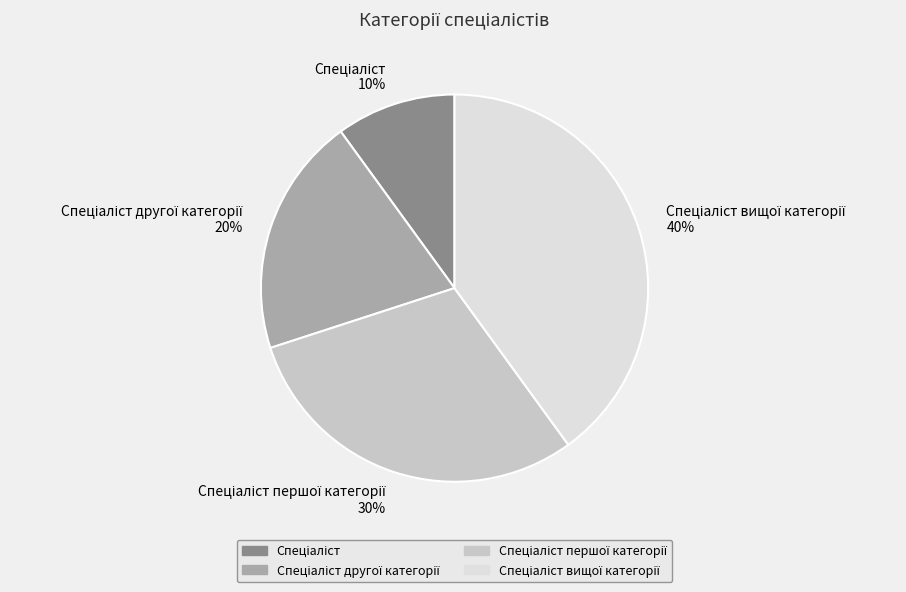

To the nearest percent, what is the average slice percentage?

25%